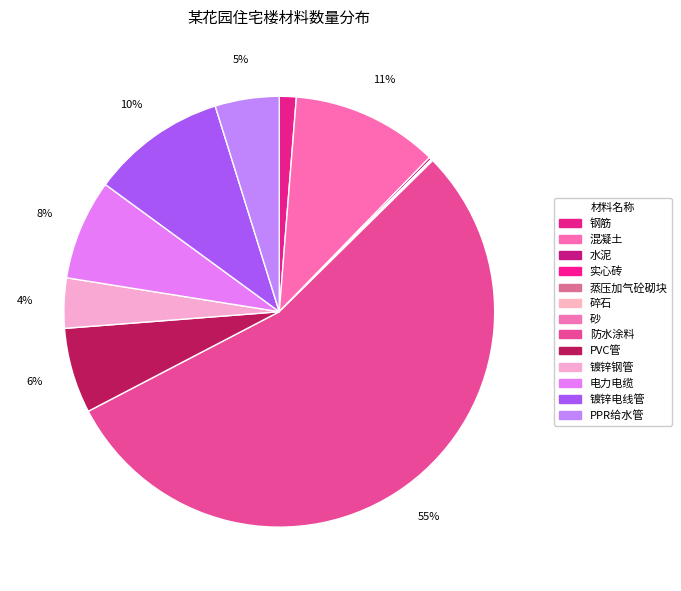

How many slices are in this pie chart?

13